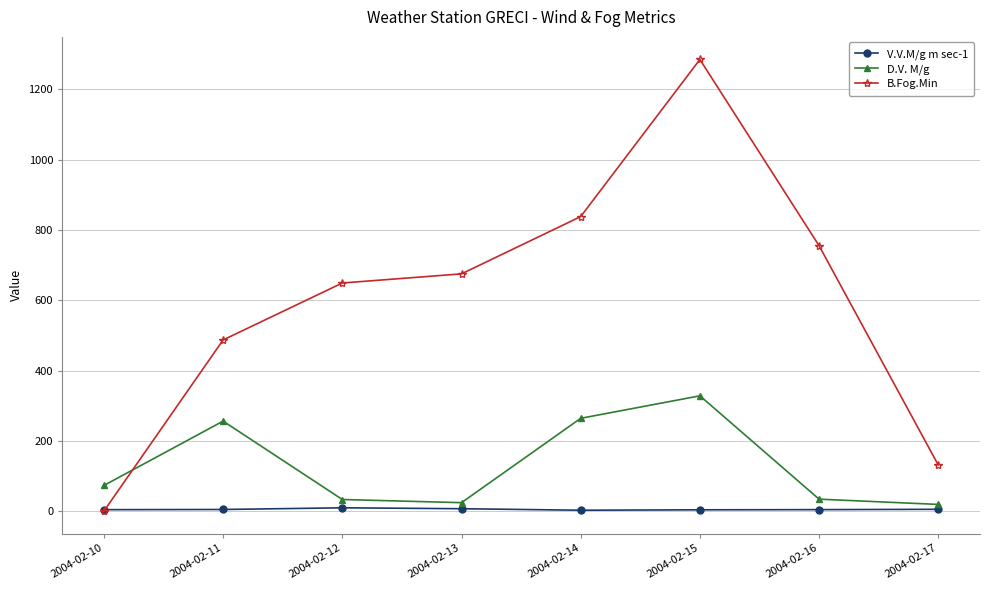

How many interior local peaks does the D.V. M/g series have?

2